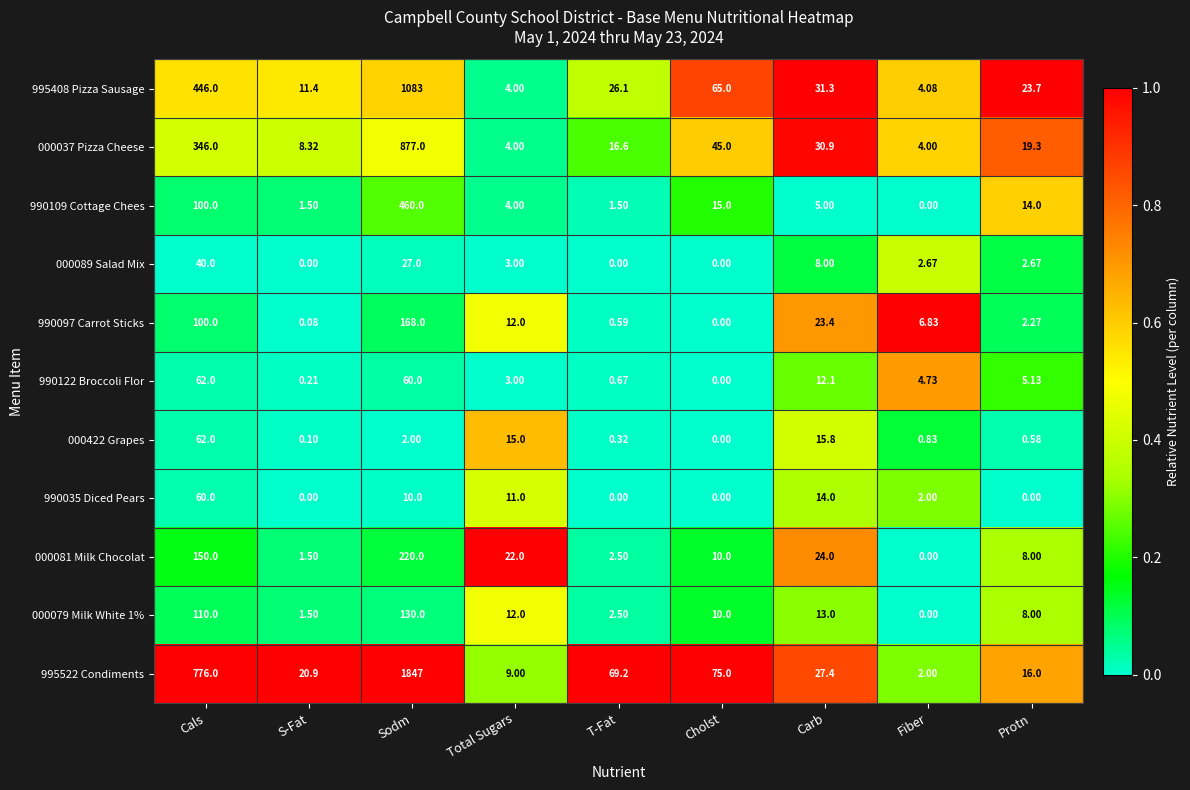

At which category is the sum across all series the highest?

Sodm